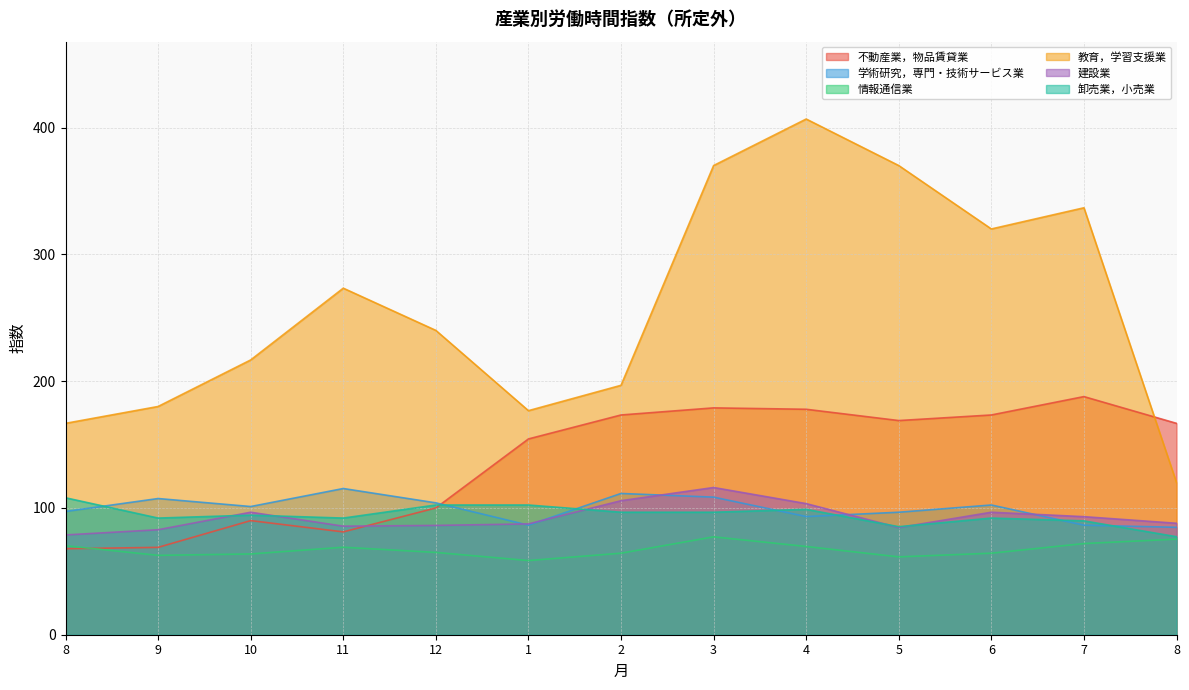

What is the sum of the 卸売業，小売業 values at 10 and 1?

196.6